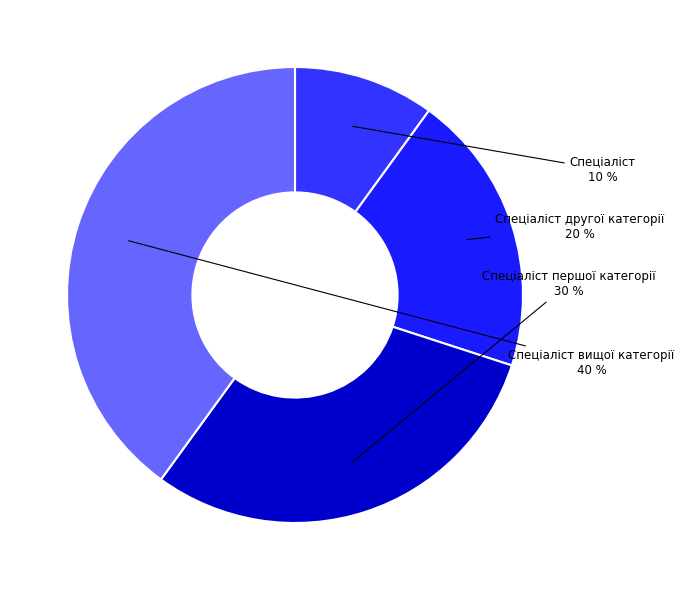

To the nearest percent, what is the average slice percentage?

25%